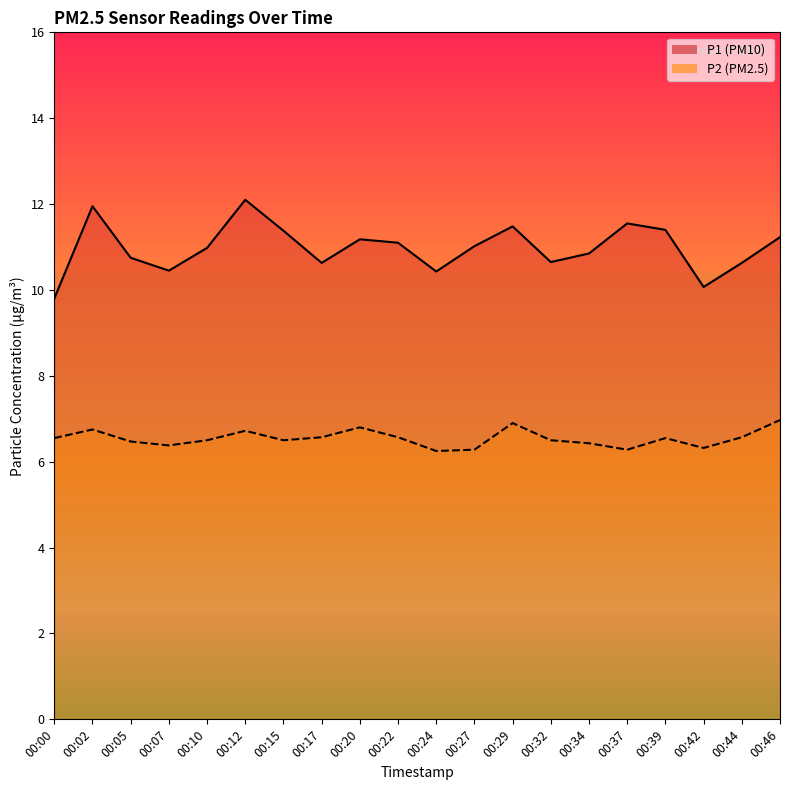

Is the value of P2 at 00:05 greater than the value of P1 at 00:05?

No